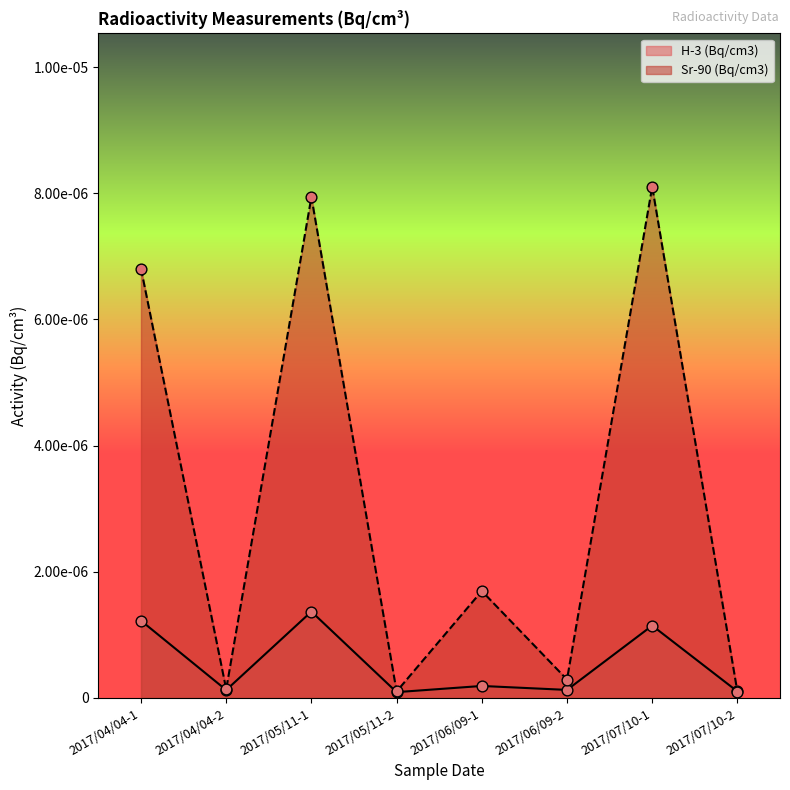

Which series reaches the minimum Y coordinate?

H-3 (Bq/cm3)